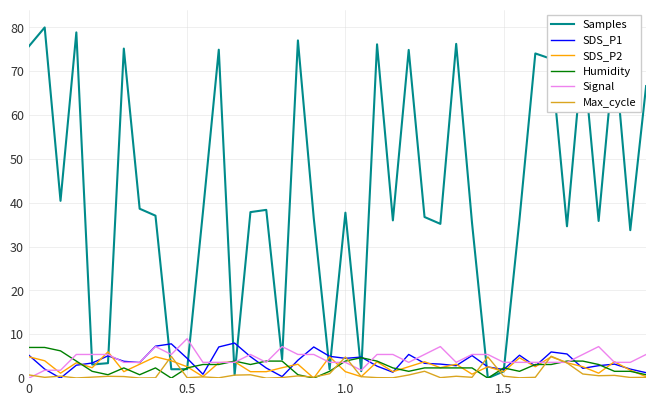

Does the chart have visible grid lines?

Yes